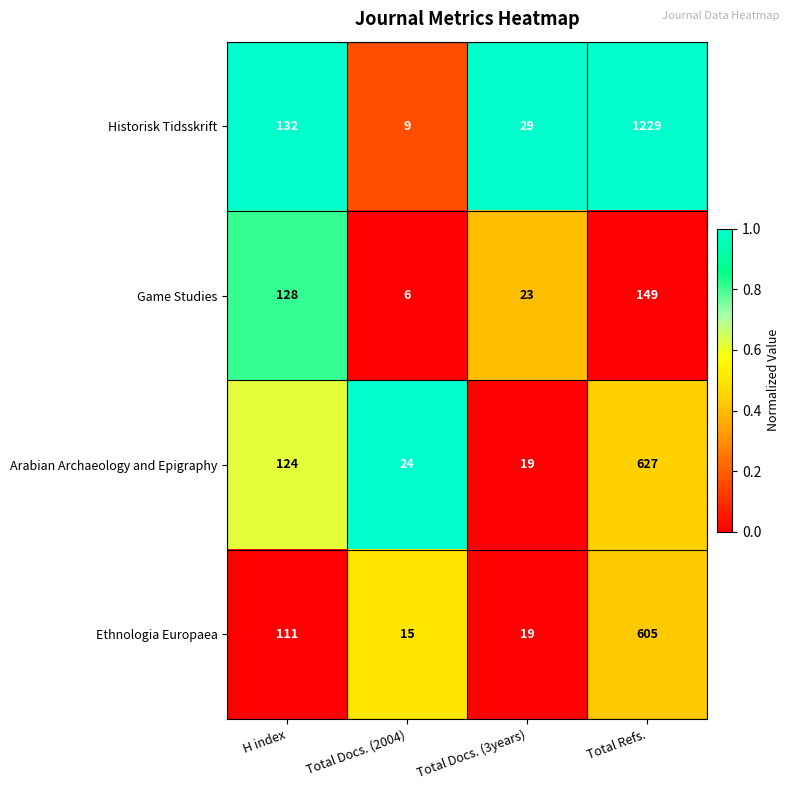

How many values in the Historisk Tidsskrift series are below 132?

2